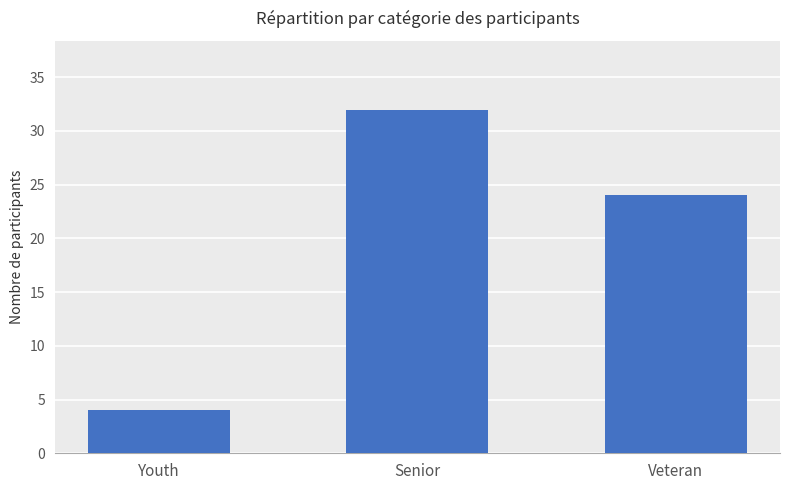

Reading left to right, what are all the values shown in this chart?

4	32	24